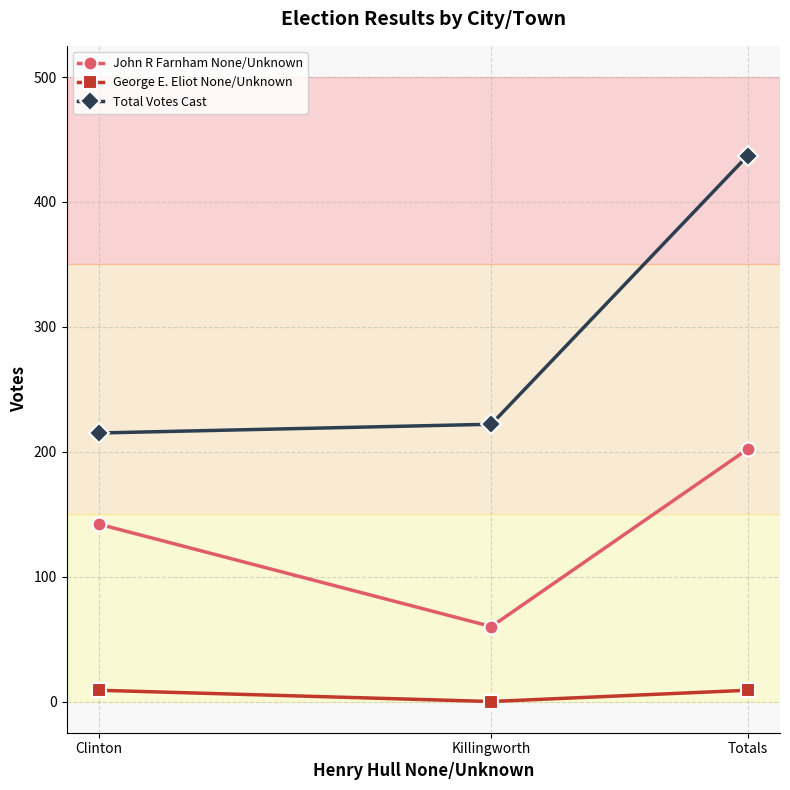

What value does the George E. Eliot None/Unknown series have at Clinton?

9